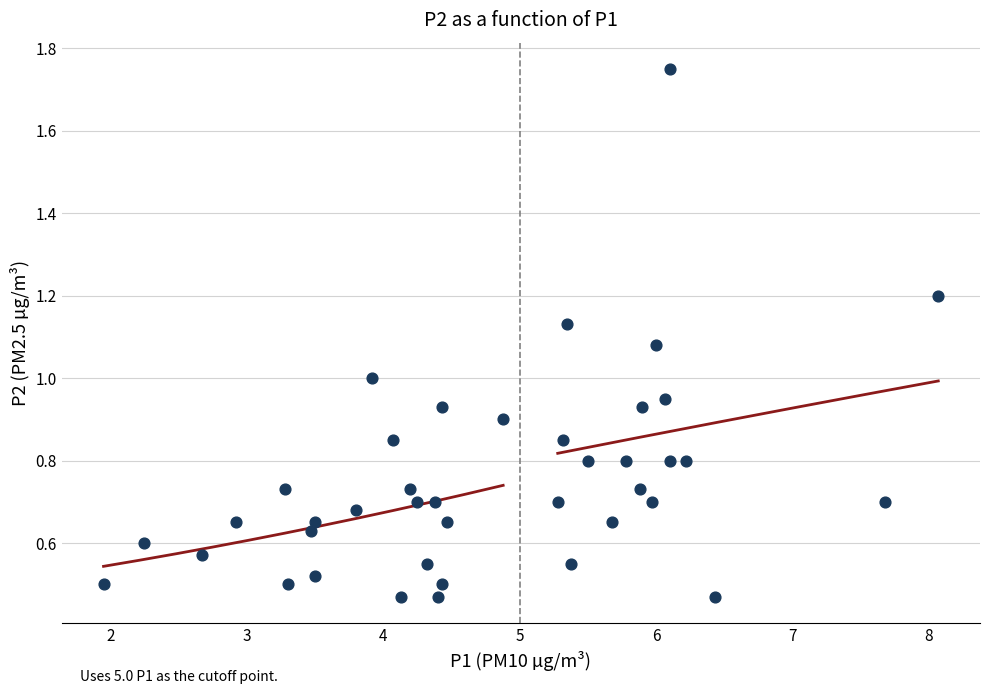

What is the range of X values (max minus min)?

6.1